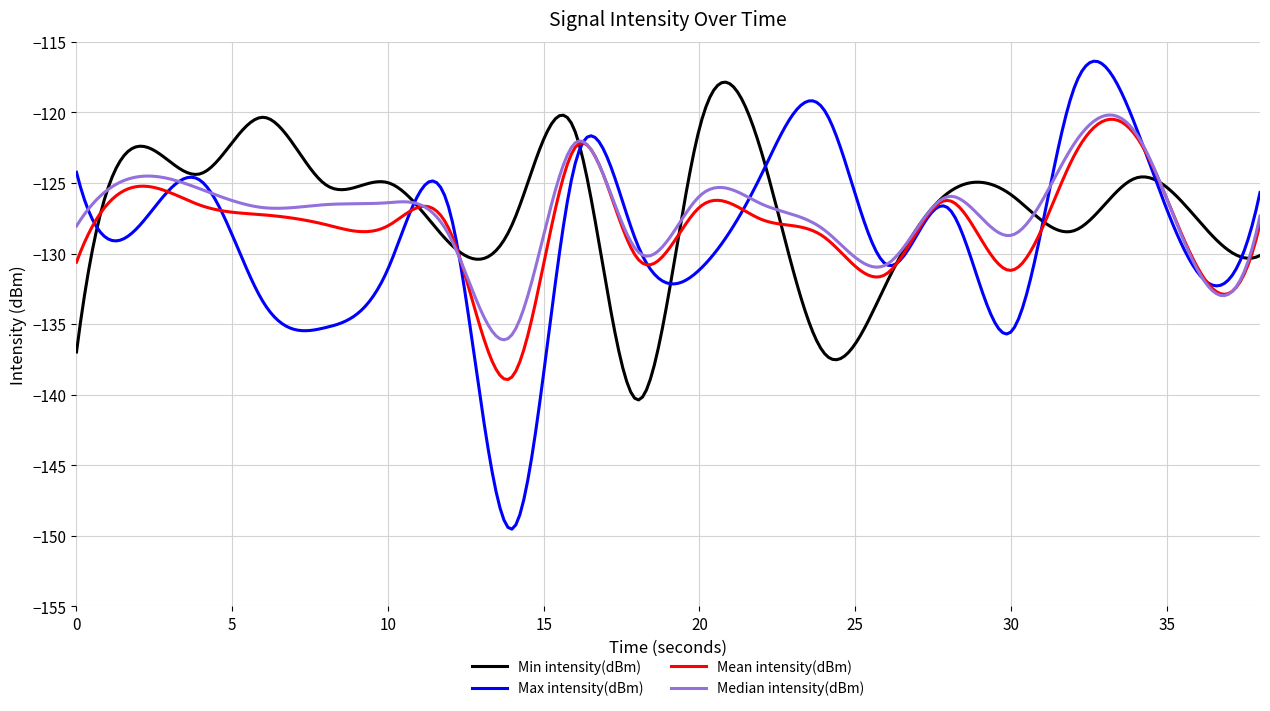

What is the highest value of the Min intensity(dBm) series?

-117.9